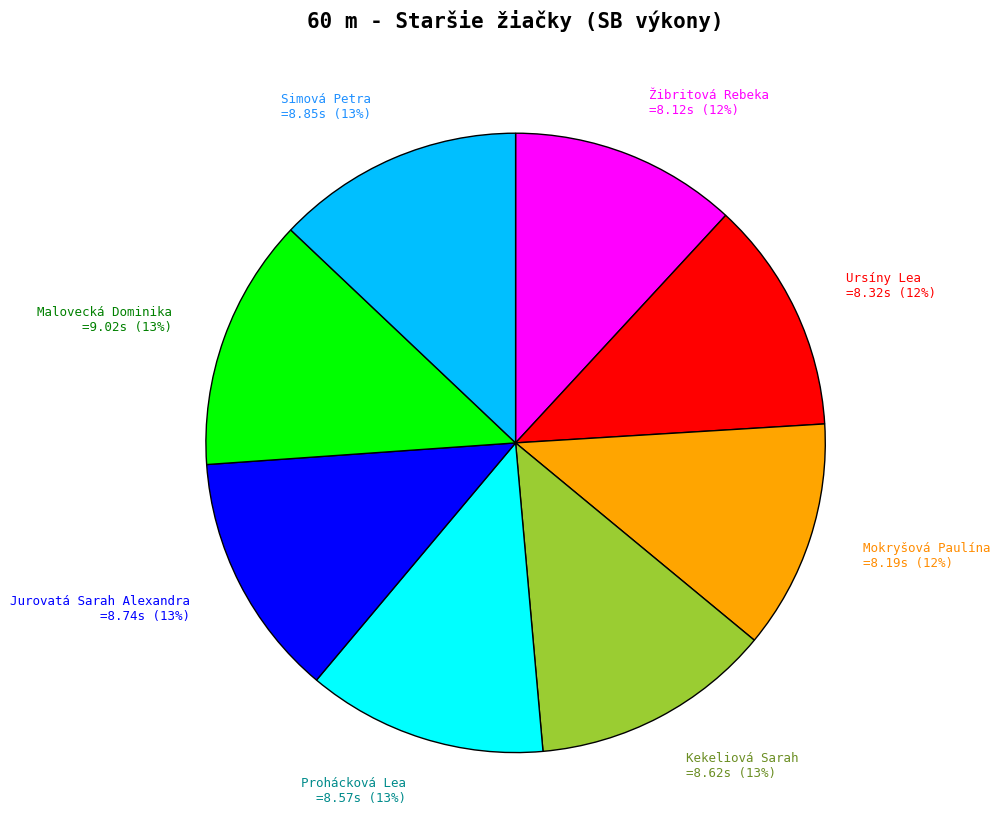

Is Prohácková Lea the majority of the pie?

No